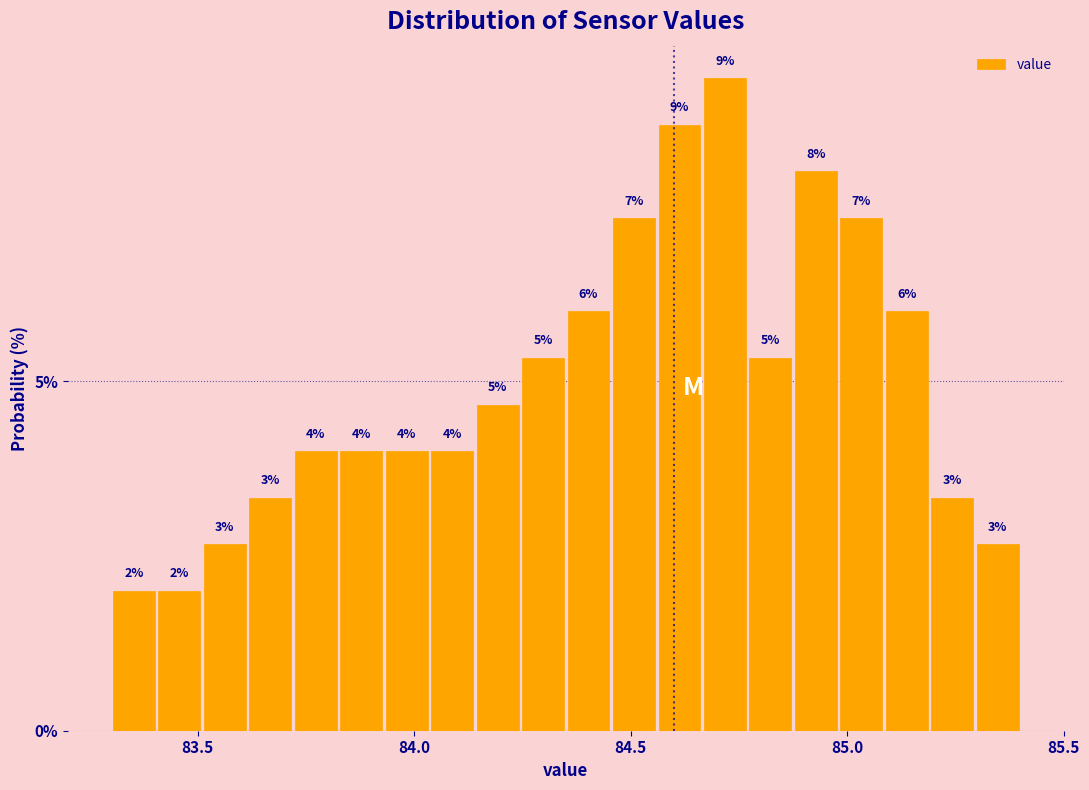

Around what value on the x-axis is the tallest bar? Give the approximate position of its centre, as read against the axis.

84.70